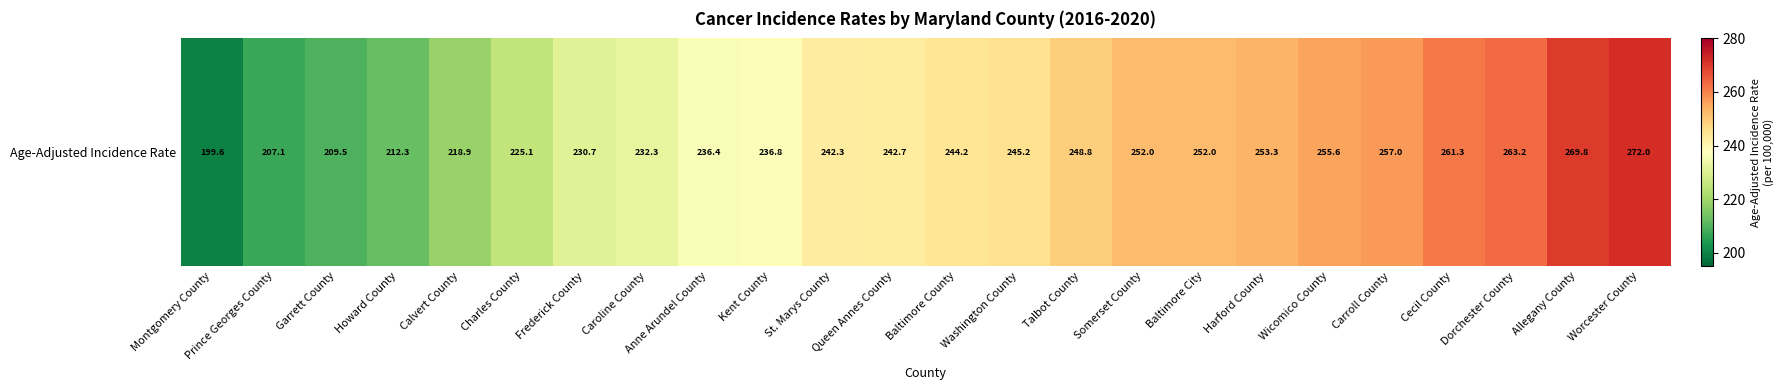

What is the difference between the maximum and minimum values?

72.4